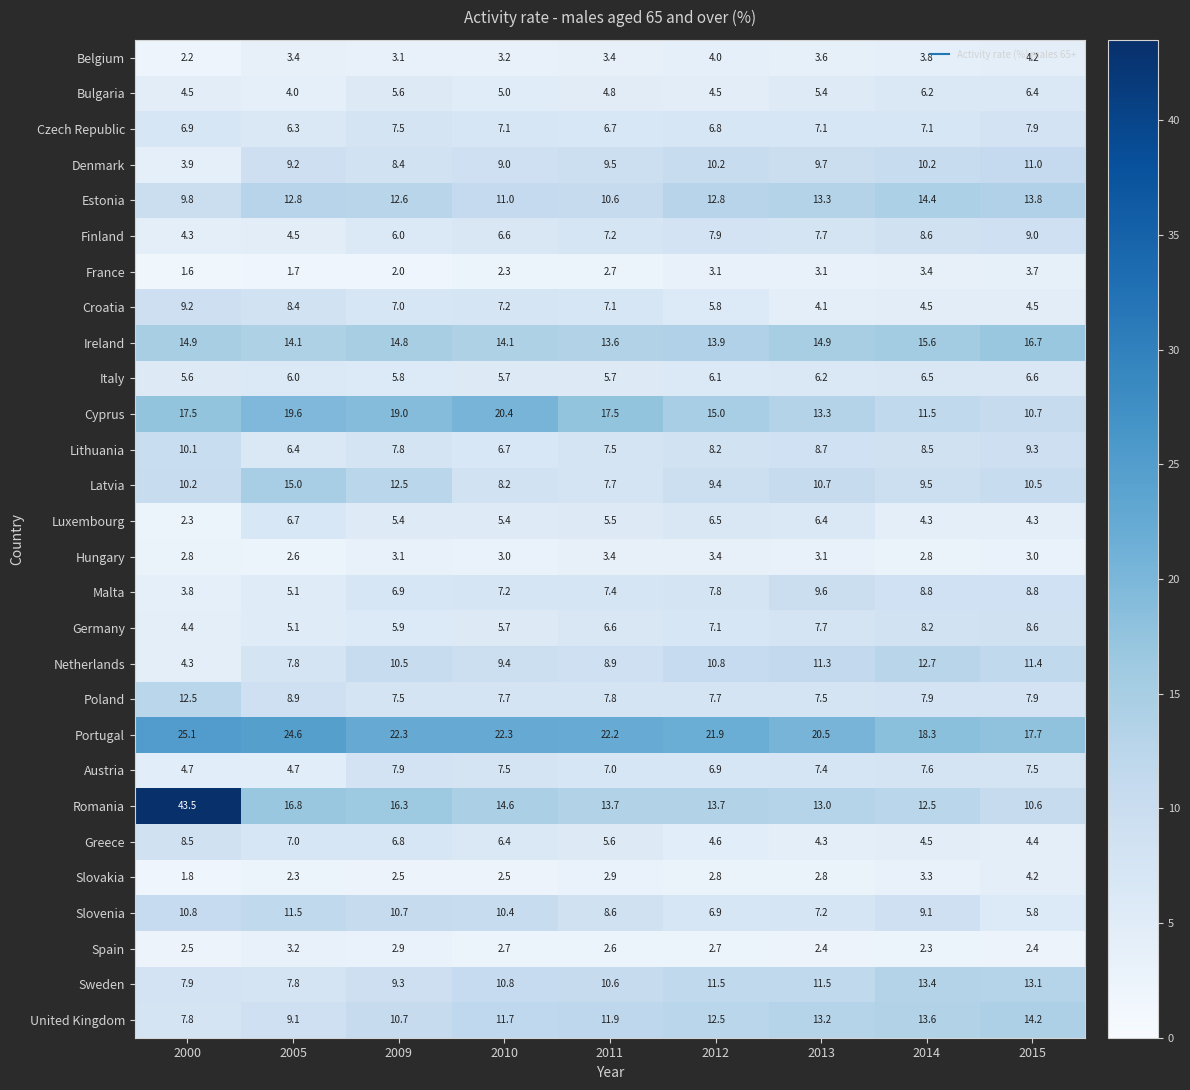

Rank the categories by Latvia value from highest to lowest.

2005, 2009, 2013, 2015, 2000, 2014, 2012, 2010, 2011